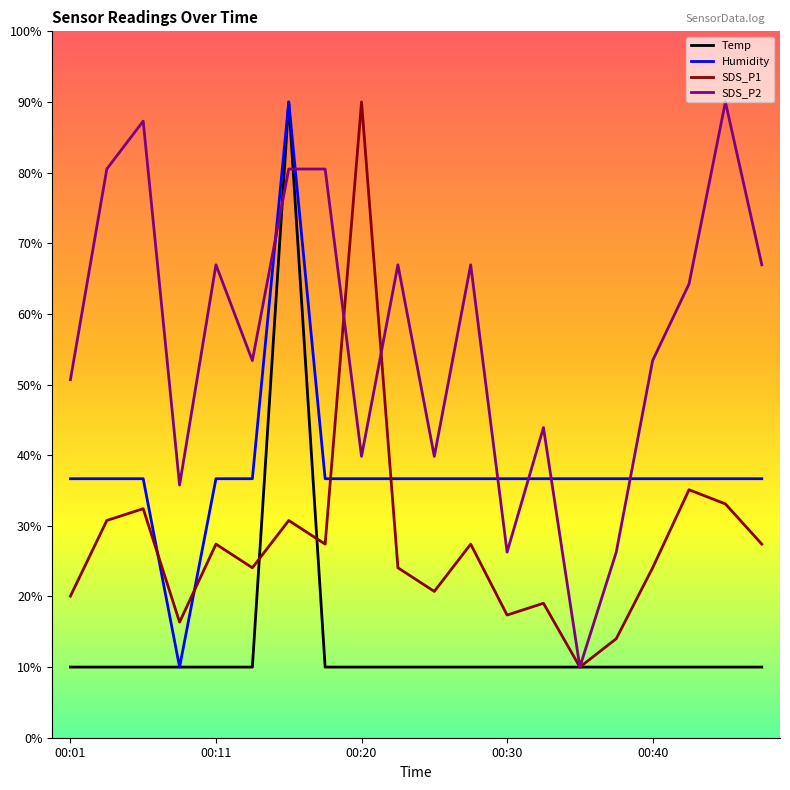

List the series in order of their overall mean, highest first.

SDS_P2, Humidity, SDS_P1, Temp